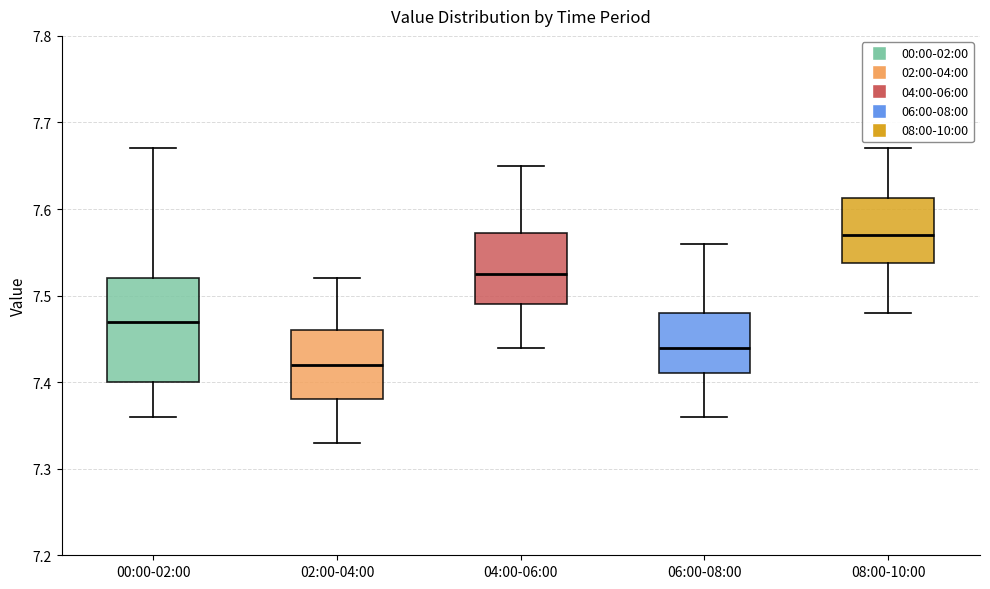

Which box has the lowest median line?

02:00-04:00